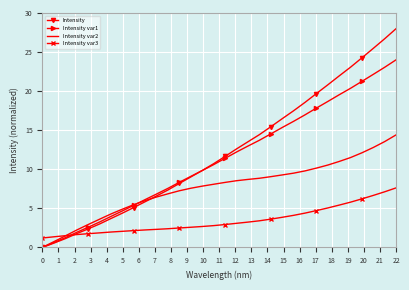

Which series has the largest range (max minus min)?

Intensity